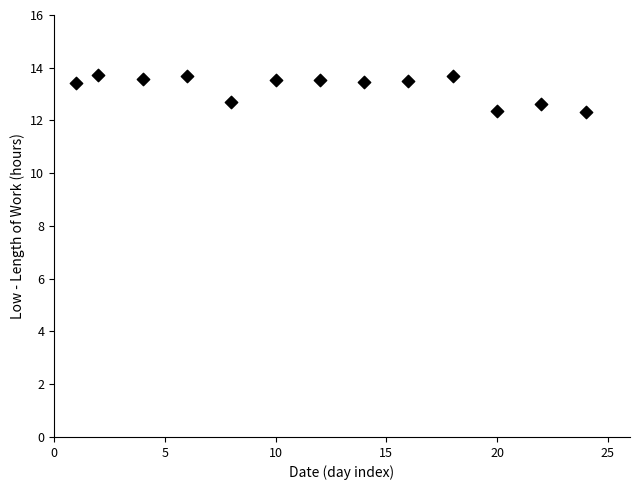

What is the range of Y values (max minus min)?

1.4